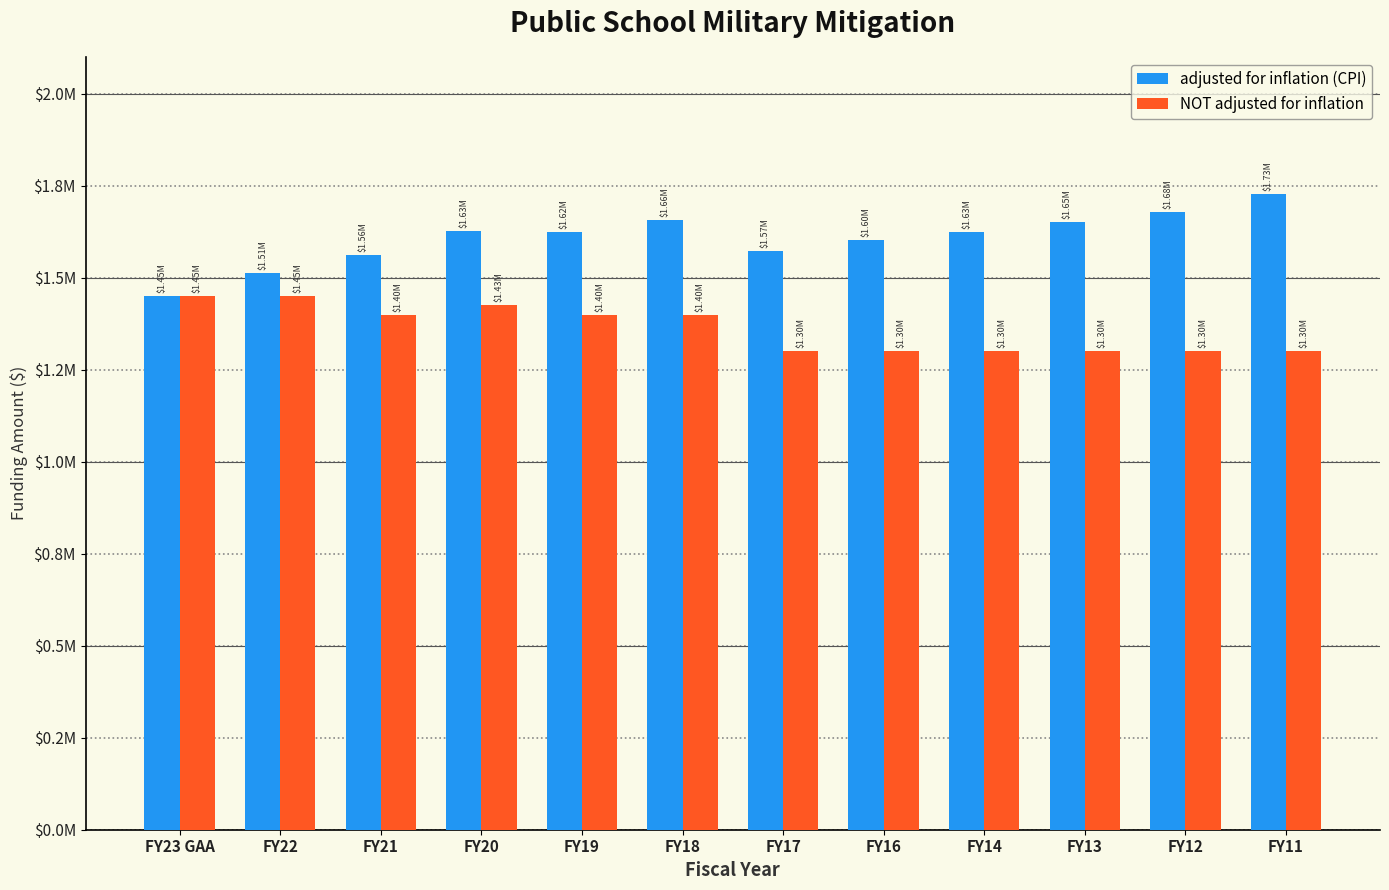

What value does the NOT adjusted for inflation series have at FY16?

1300000